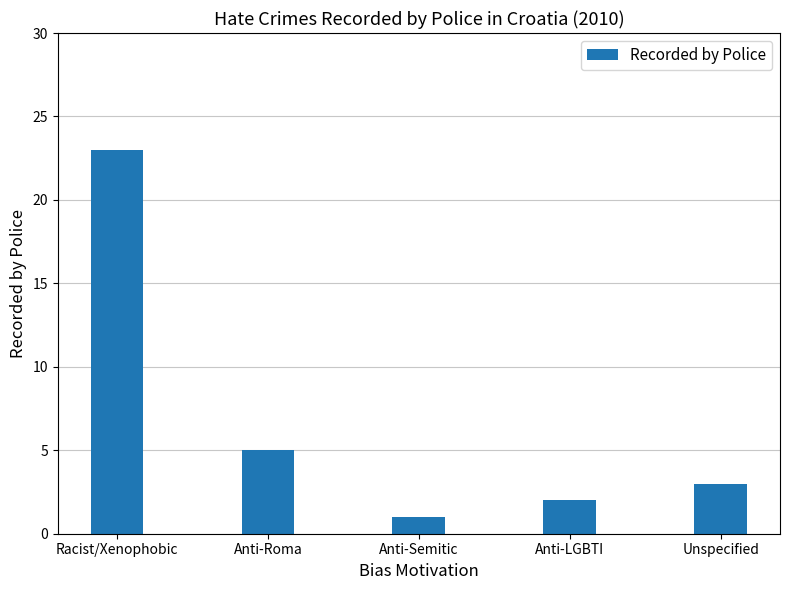

What is the approximate value at Anti-LGBTI?

2